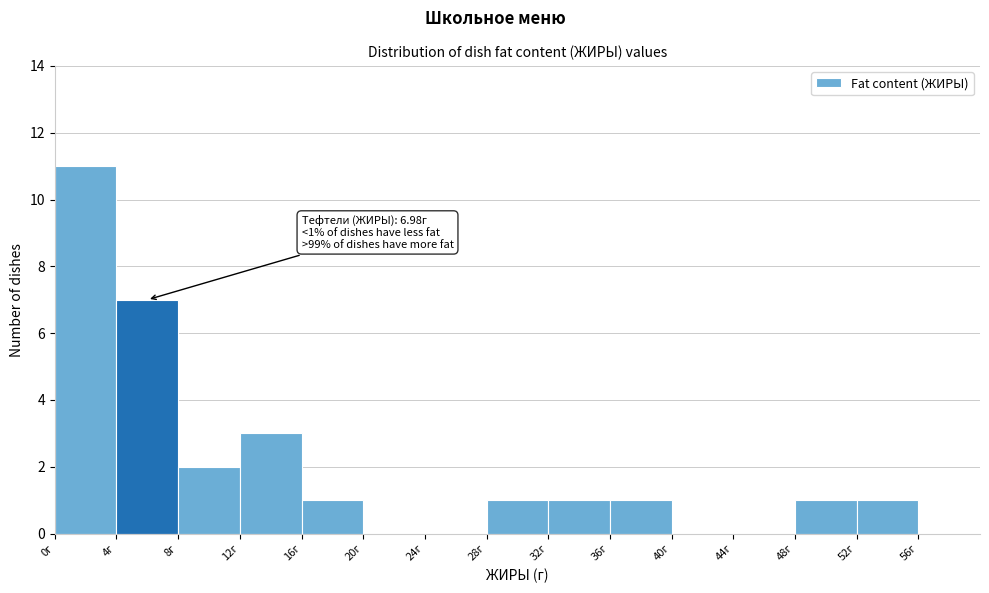

Which range on the x-axis has the tallest bar?

0 to 4